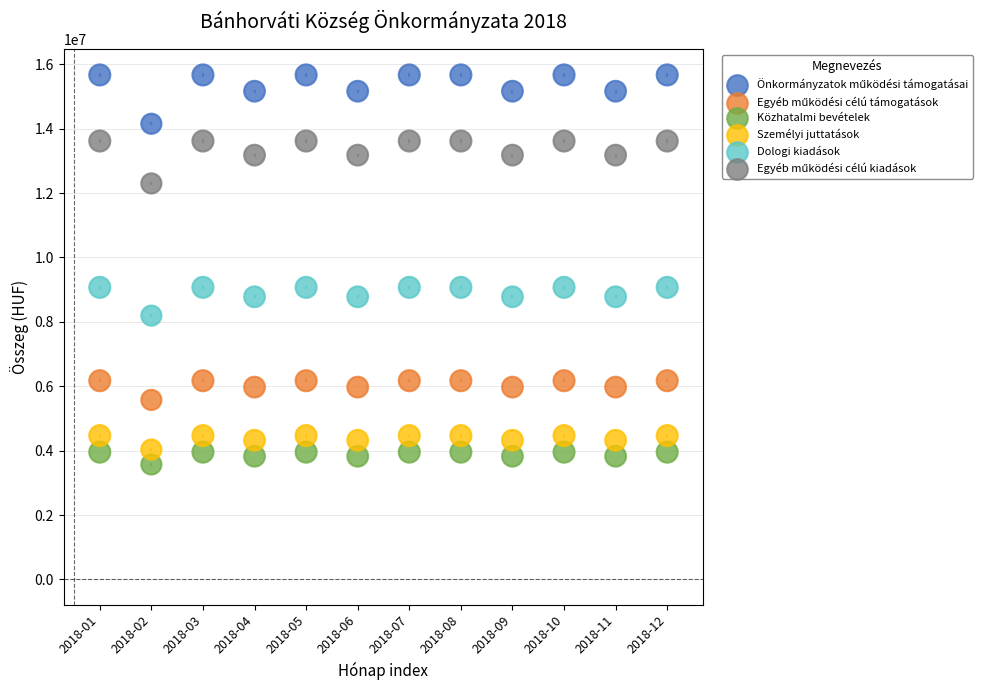

Across all data points, what is the range of Y values (max minus min)?

12099453.5